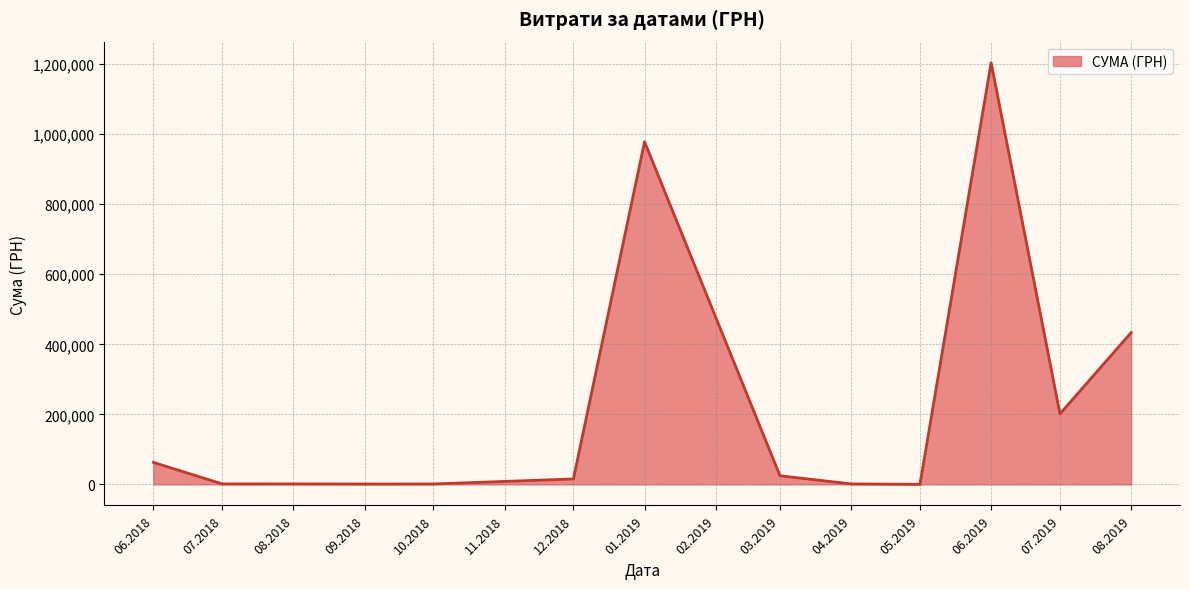

What is the difference between the values at 01.2019 and 06.2018?

915690.1